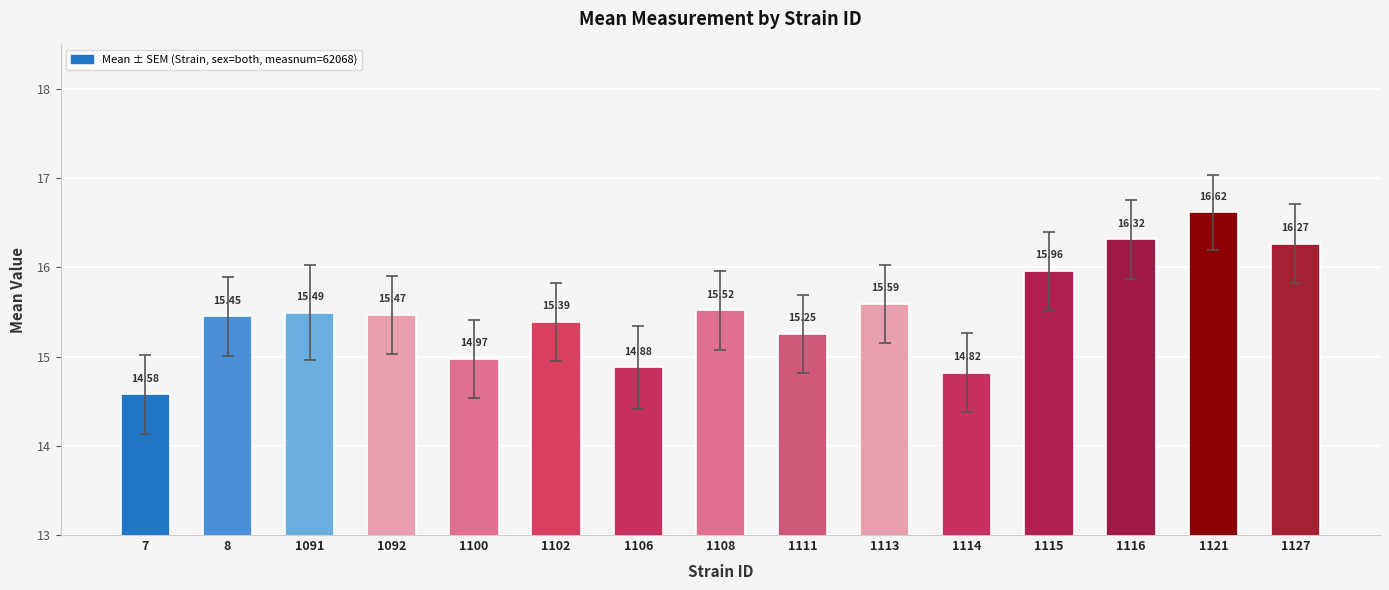

Which label corresponds to the largest value in the chart?

1121